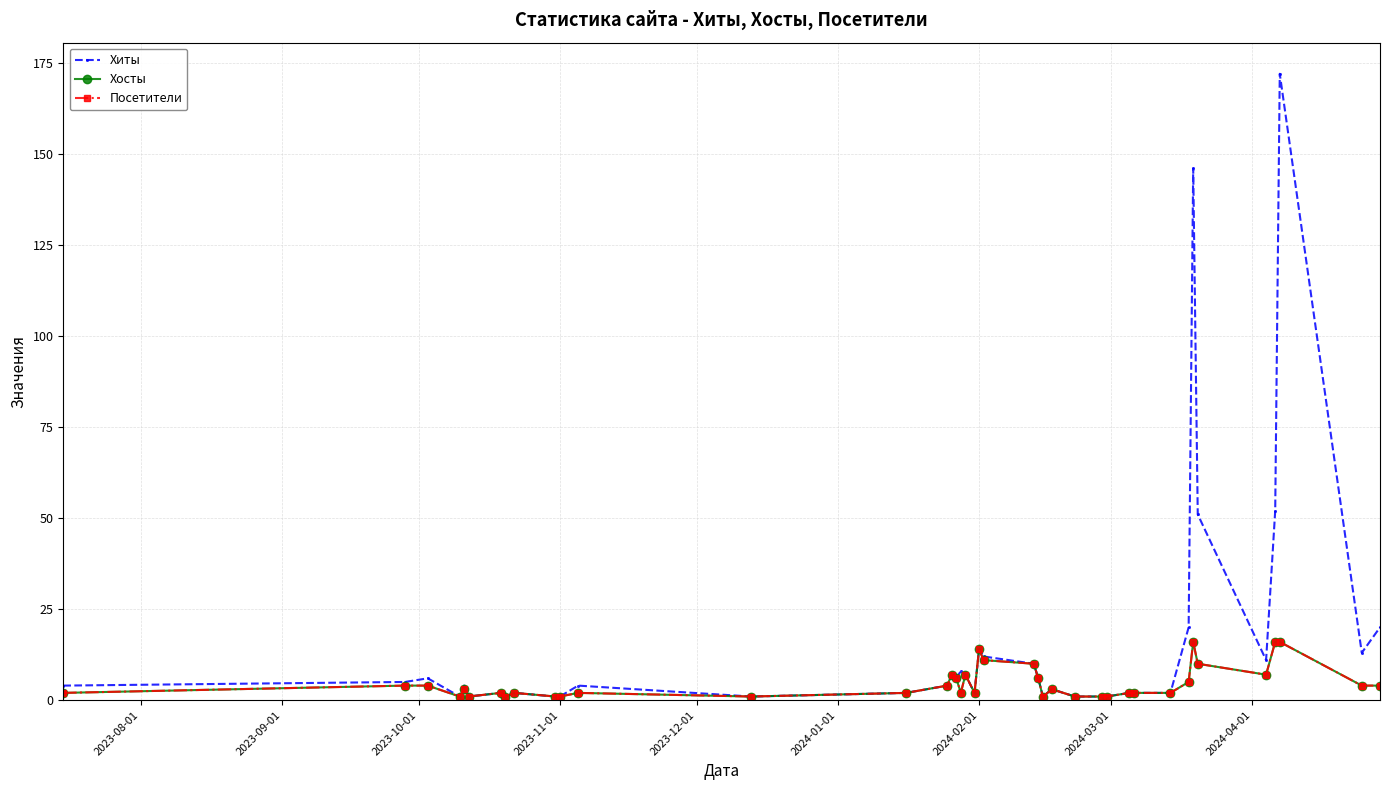

In Посетители, how many points are lower than both neighbors (excluding endpoints)?

8